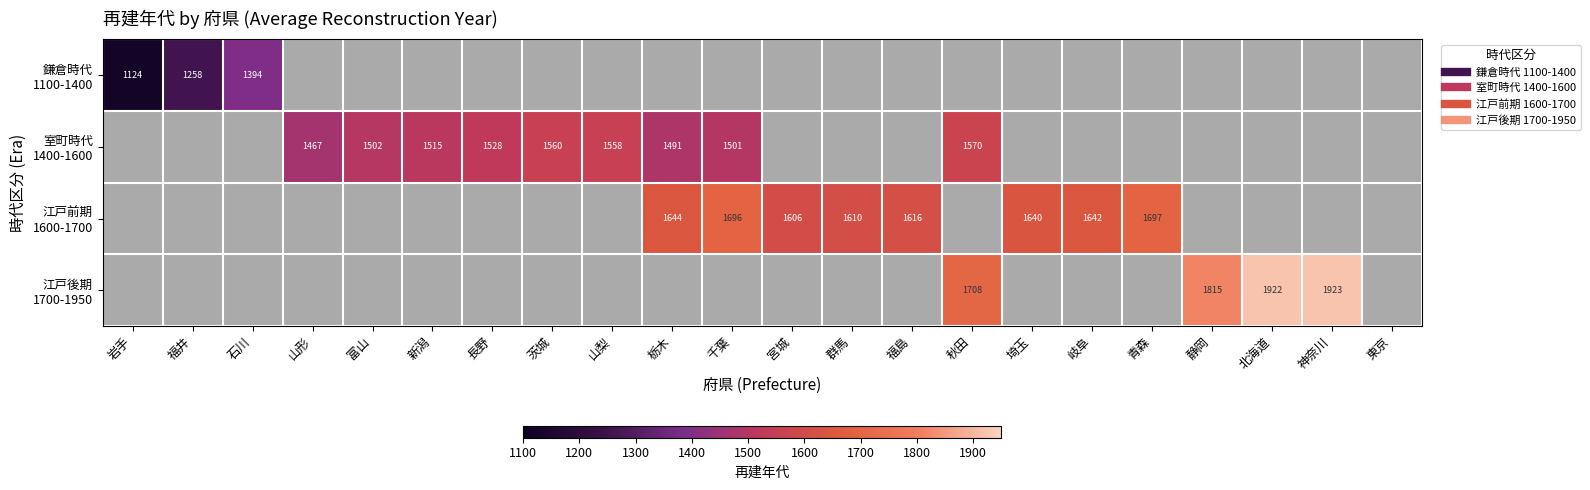

How many data points in 江戸前期 1600-1700 are less than 1616?

2